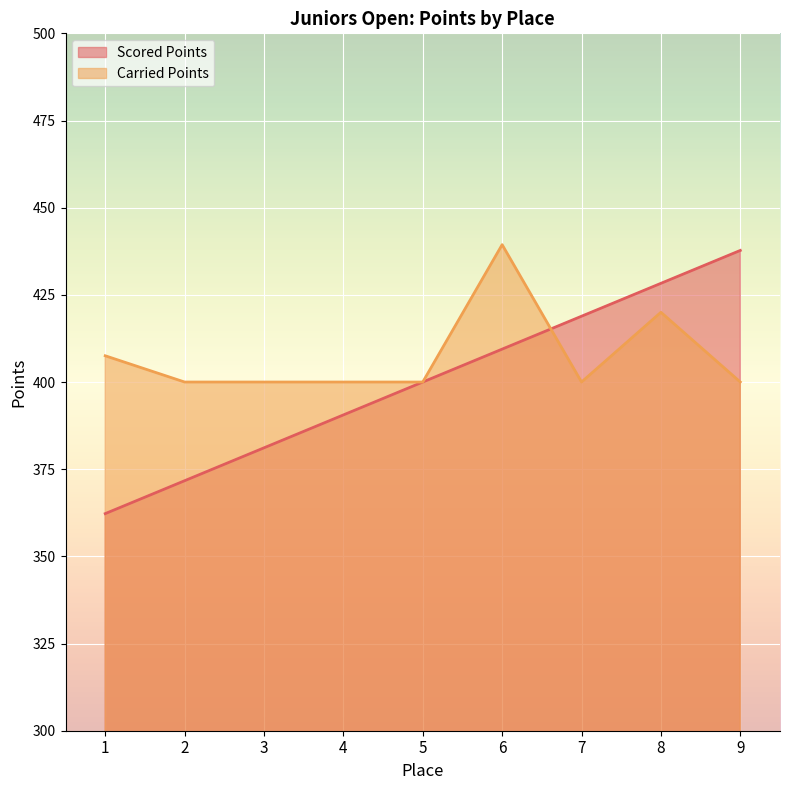

True or false: Carried Points and Scored Points intersect in this chart.

True